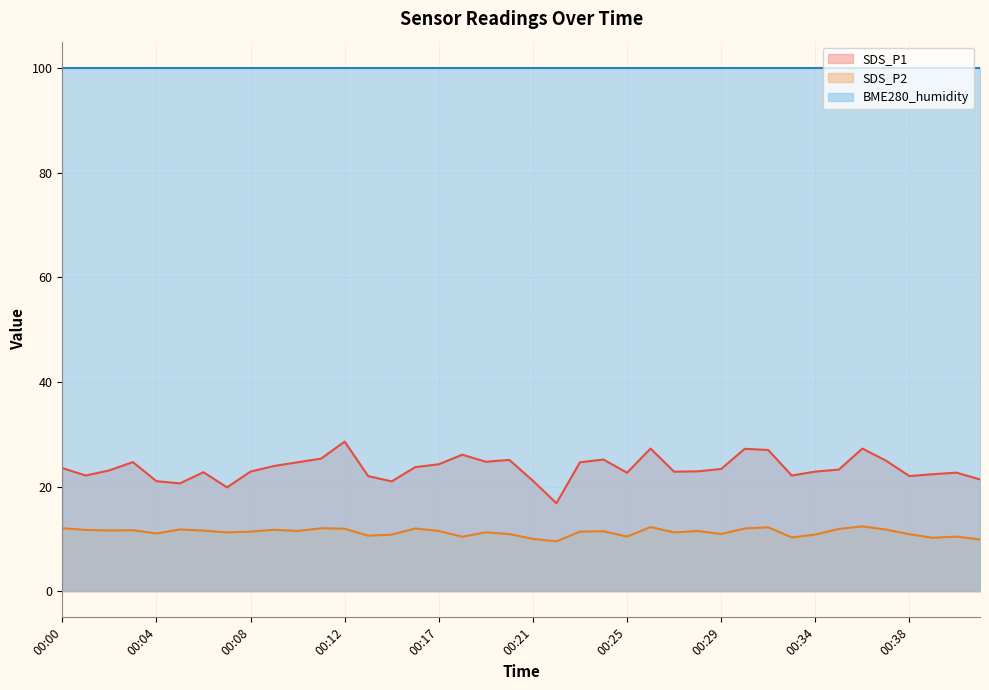

True or false: SDS_P1 and SDS_P2 intersect in this chart.

False